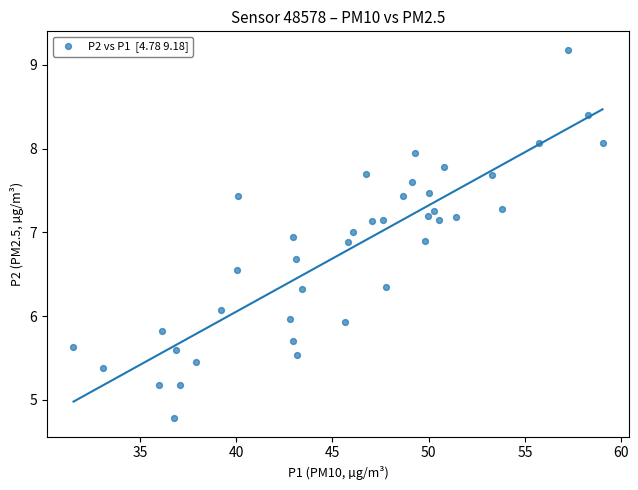

What is the range of X values (max minus min)?

27.5